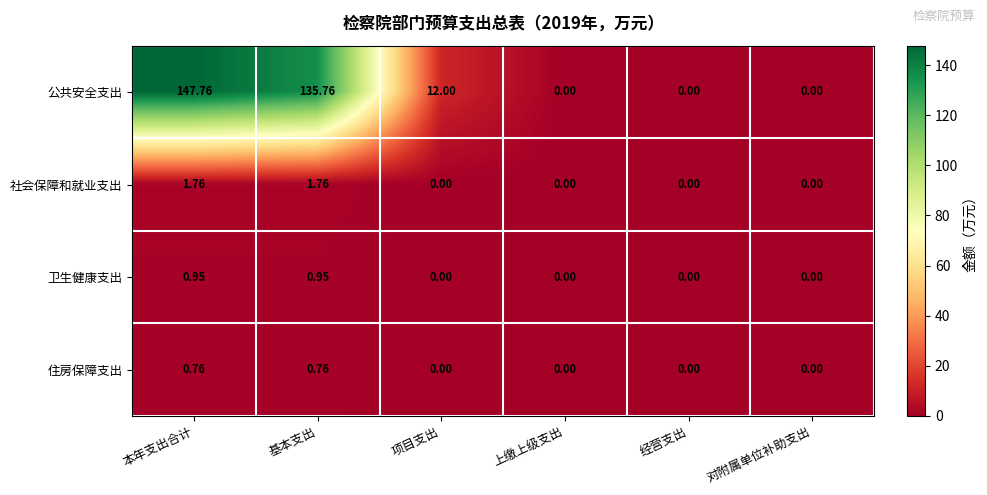

Which category has the highest value across all series?

本年支出合计